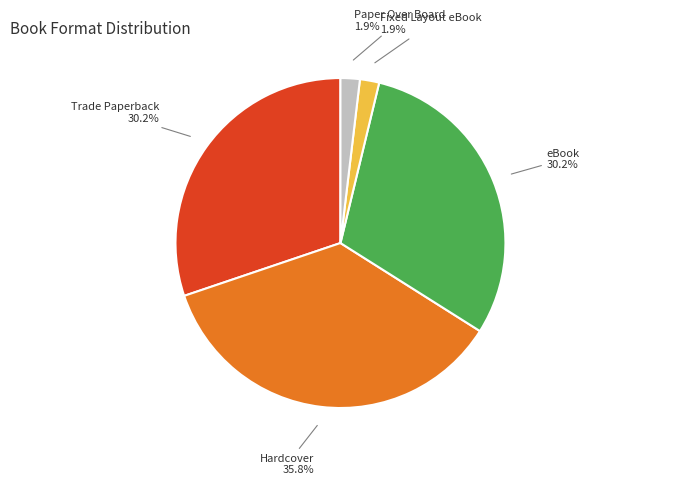

Is there a majority slice in this chart?

No